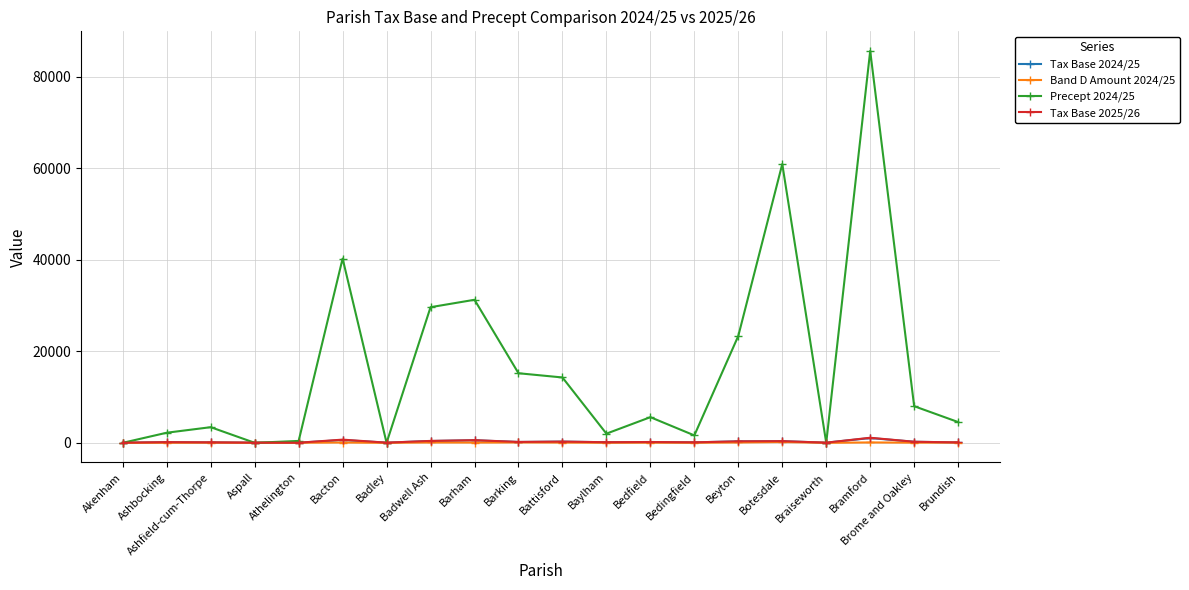

What is the label of the 6th point from the right?

Beyton